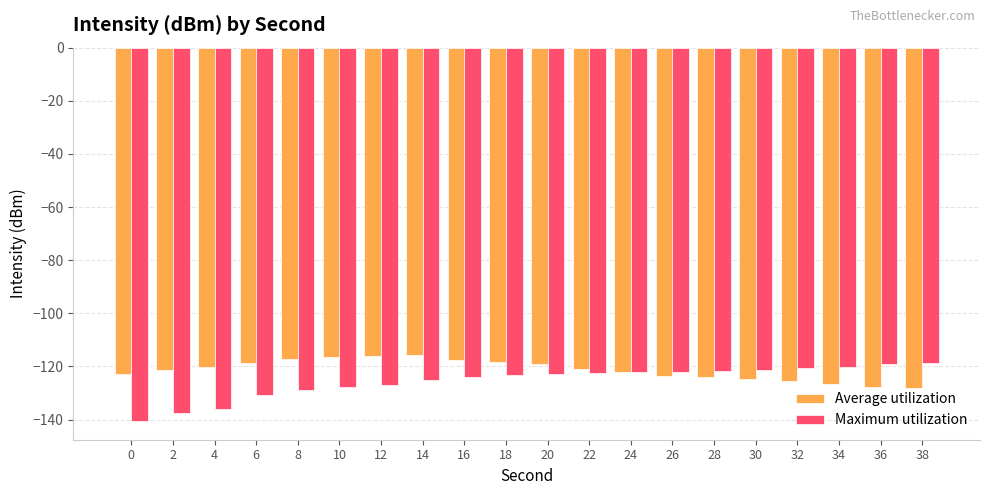

Is it true that Average utilization equals -119.1 at 20?

True